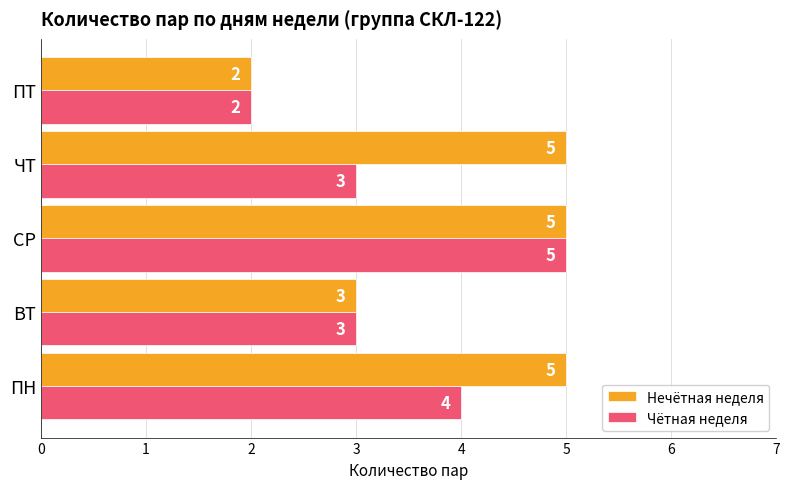

List the series in order of their overall mean, lowest first.

Чётная неделя, Нечётная неделя